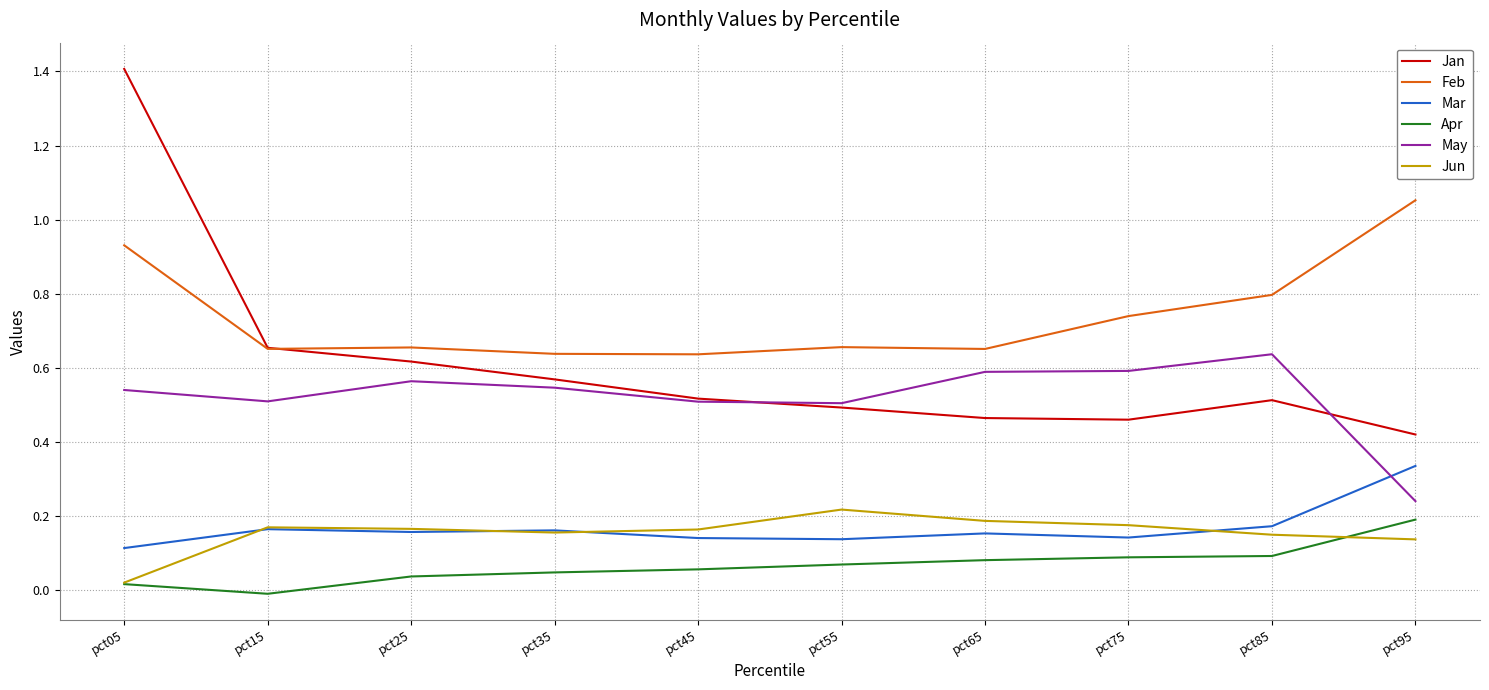

What is the highest value of the Jan series?

1.4